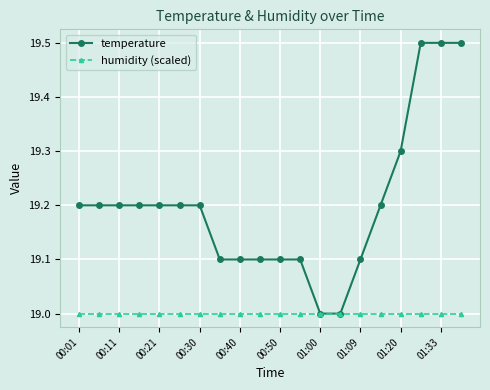

What is the value of the temperature point at the 16th from the left?

19.2